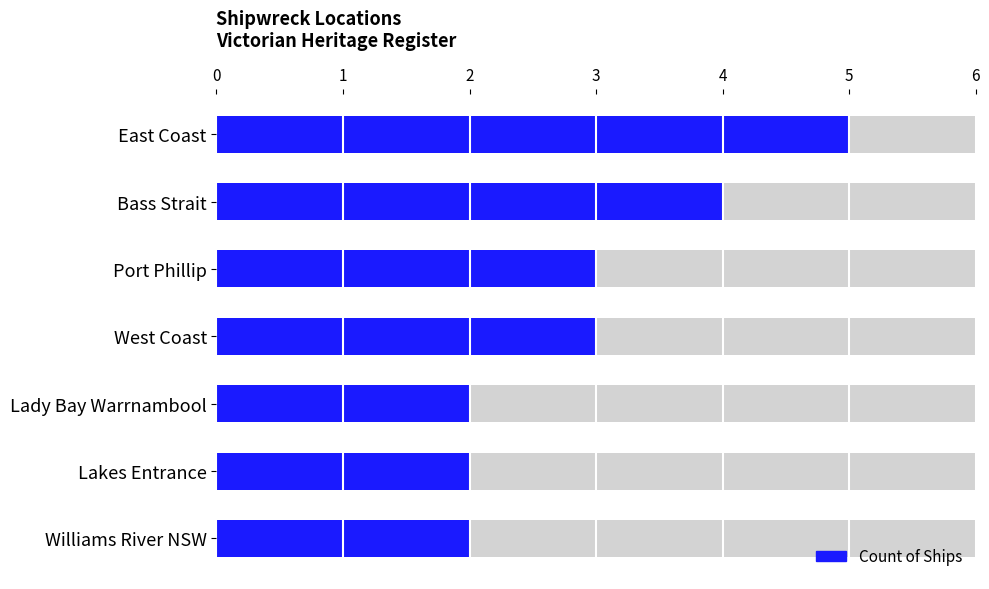

What is the greatest value displayed?

5